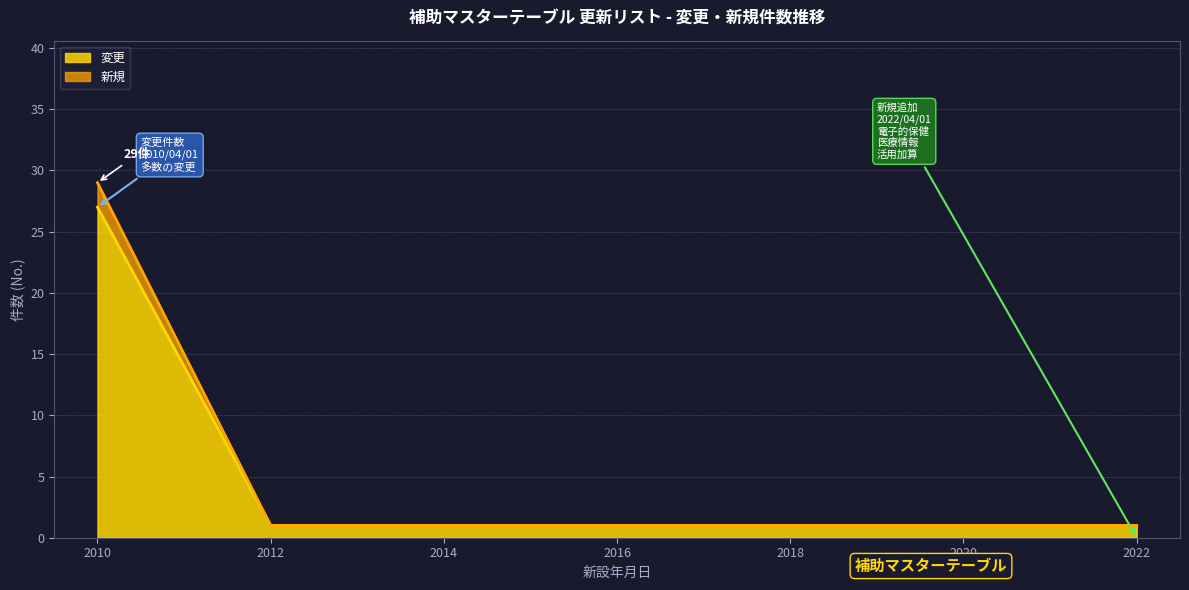

Between 2010/04/01 and 2010/04/01, which is larger?

2010/04/01